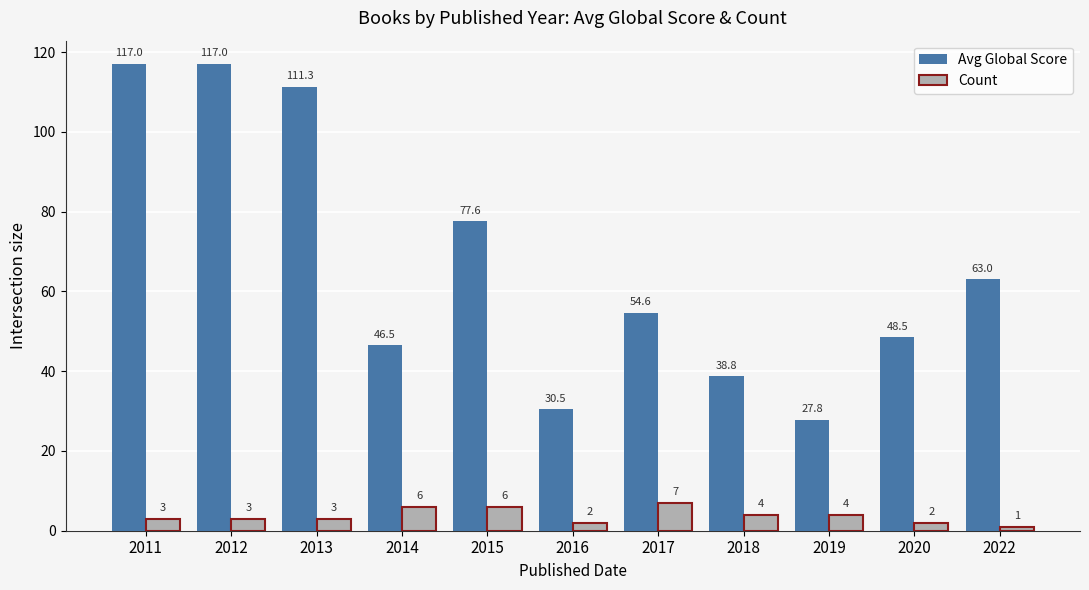

Between 2019 and 2022, which series saw the biggest shift?

Avg Global Score